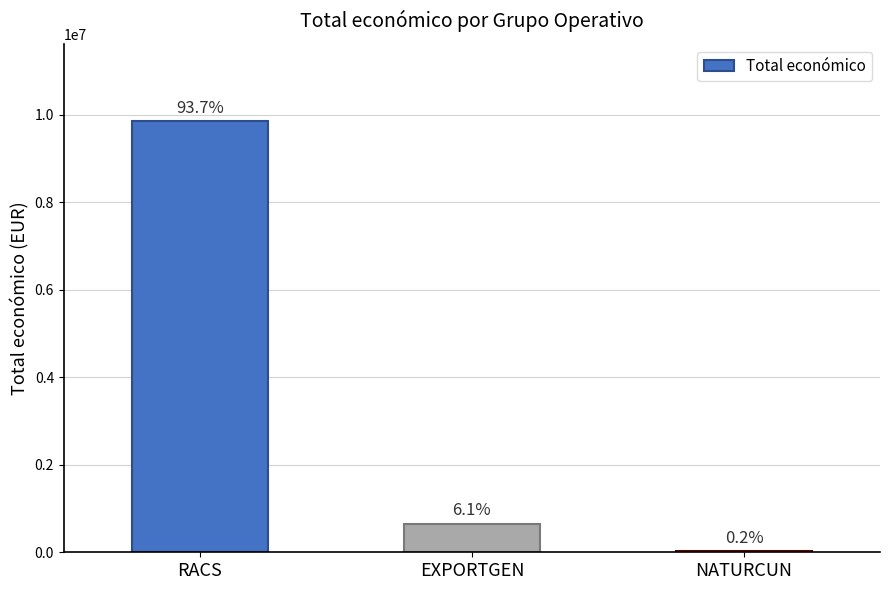

Are the bars horizontal?

No